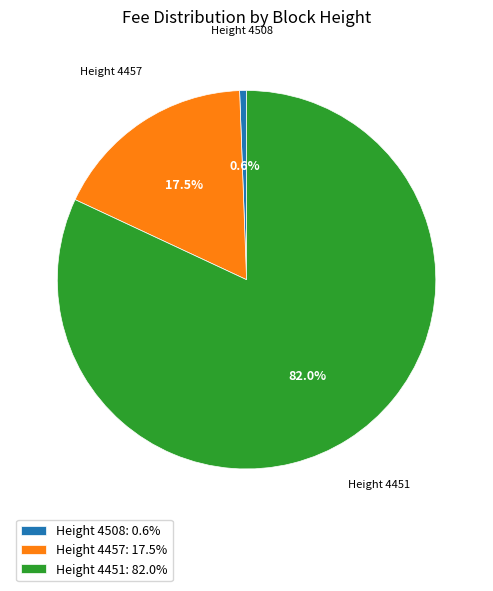

How many slices are in this pie chart?

3